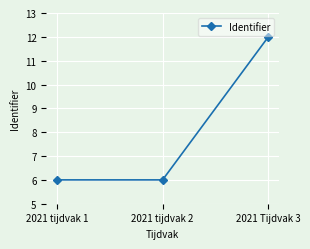

What is the label of the 2nd point from the right?

2021 tijdvak 2